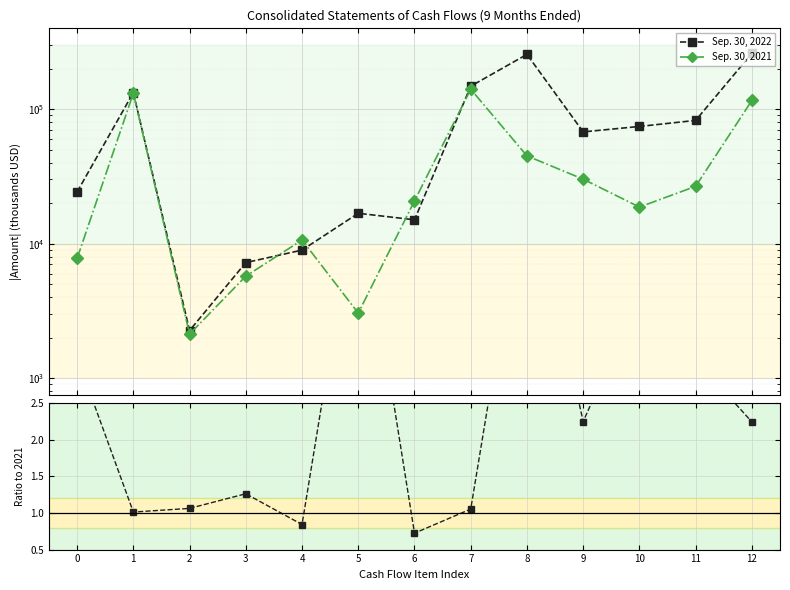

How many data points in Ratio 2022/2021 are less than 2?

6